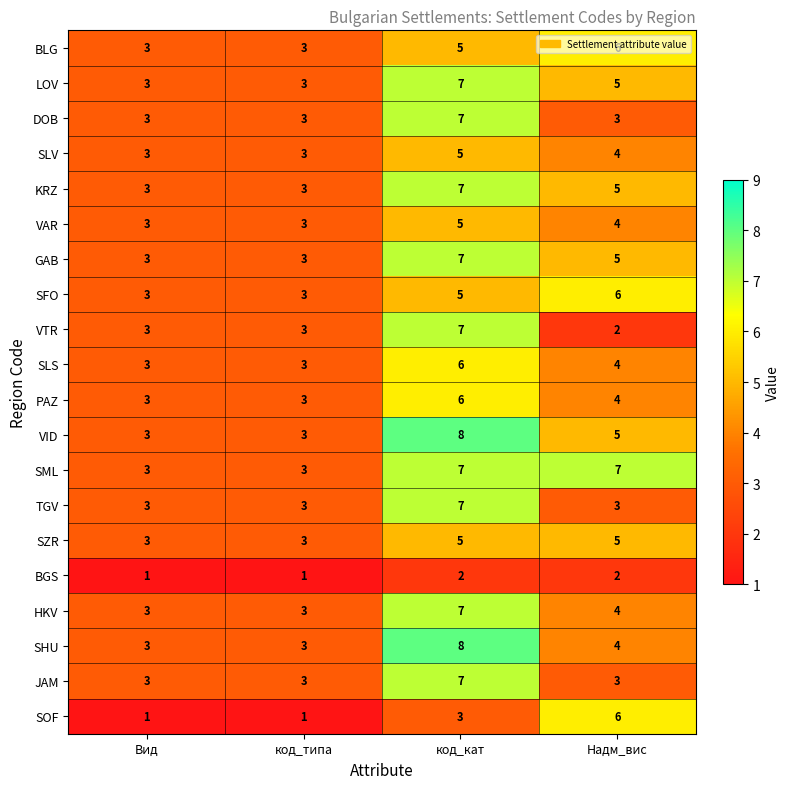

True or false: SFO has a value of 3 at Вид.

True